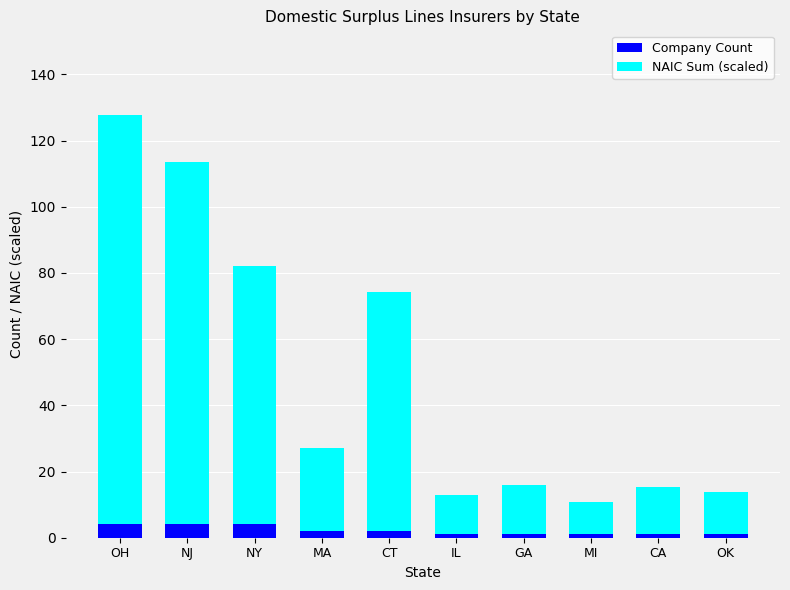

What is the sum of all Company Count values?

21.0